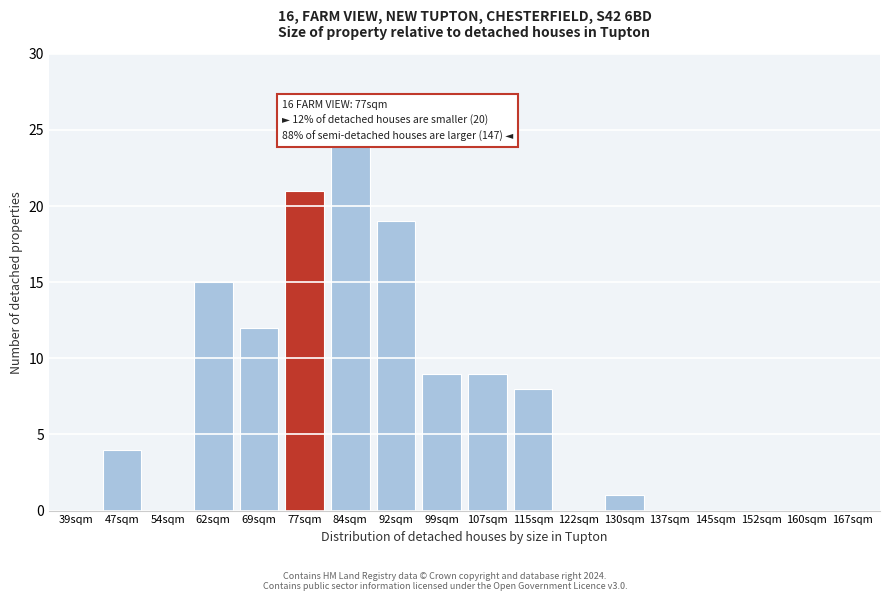

Reading right to left, extract all data points from this chart.

167sqm=0	160sqm=0	152sqm=0	145sqm=0	137sqm=0	130sqm=1	122sqm=0	115sqm=8	107sqm=9	99sqm=9	92sqm=19	84sqm=24	77sqm=21	69sqm=12	62sqm=15	54sqm=0	47sqm=4	39sqm=0